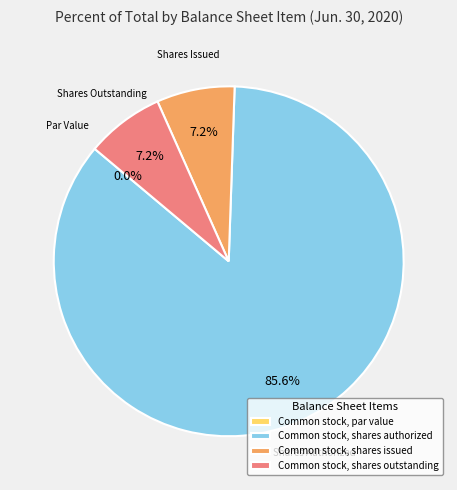

Which slice is the largest?

Common stock, shares authorized